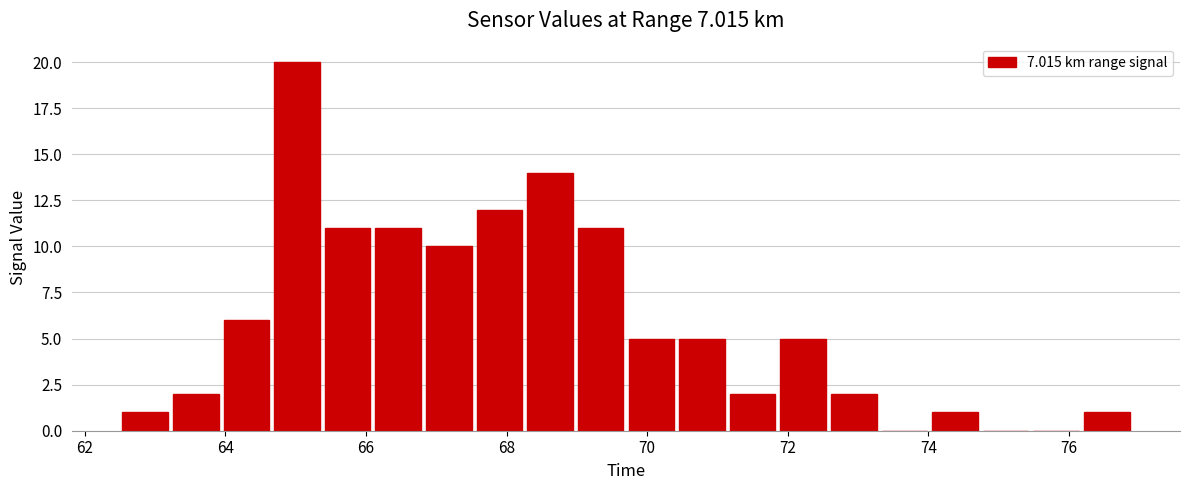

Read against the x-axis, roughly where is the centre of the tallest bar?

65.0